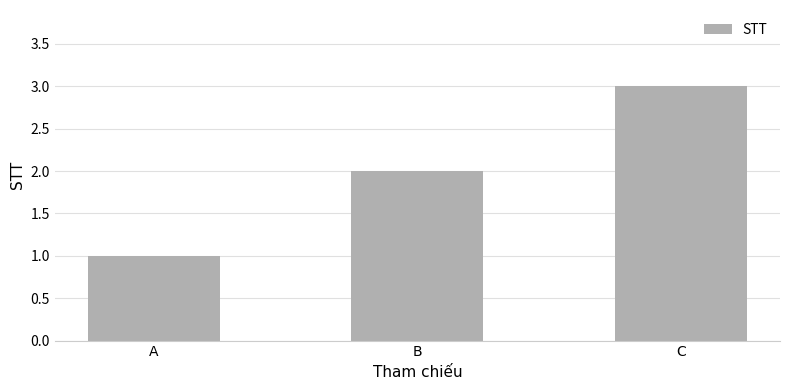

How many distinct data groups are displayed?

1